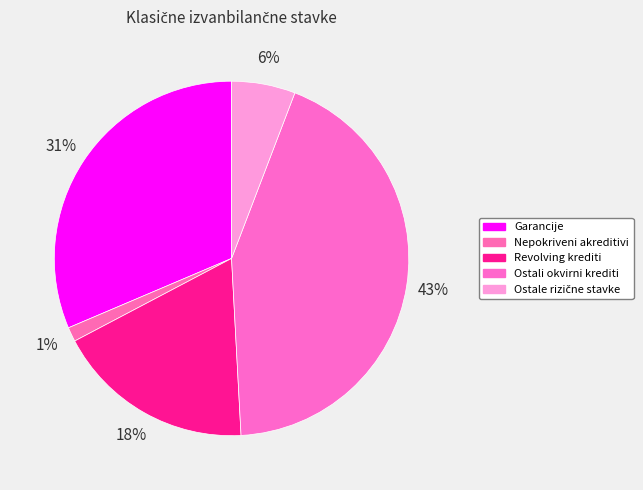

What is the ratio of the value at Nepokriveni akreditivi to the value at Ostale rizične stavke?

0.2